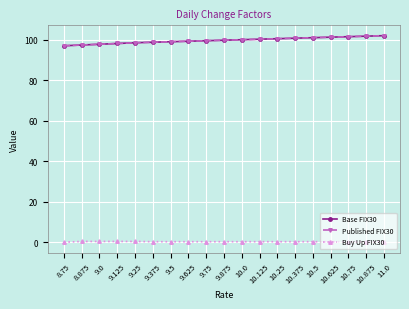

The Base FIX30 series shows 159.4 at 8.875. True or false?

False